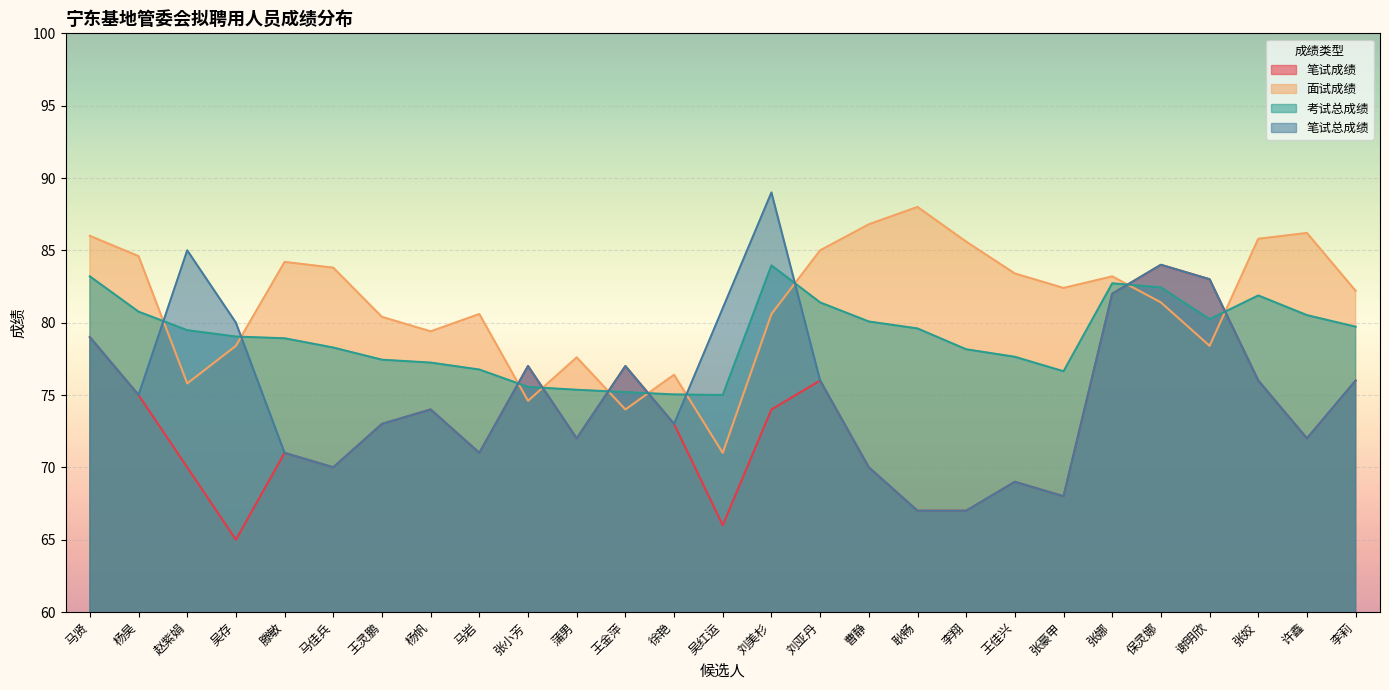

True or false: 面试成绩 has more than 2 points higher than both neighbors.

True